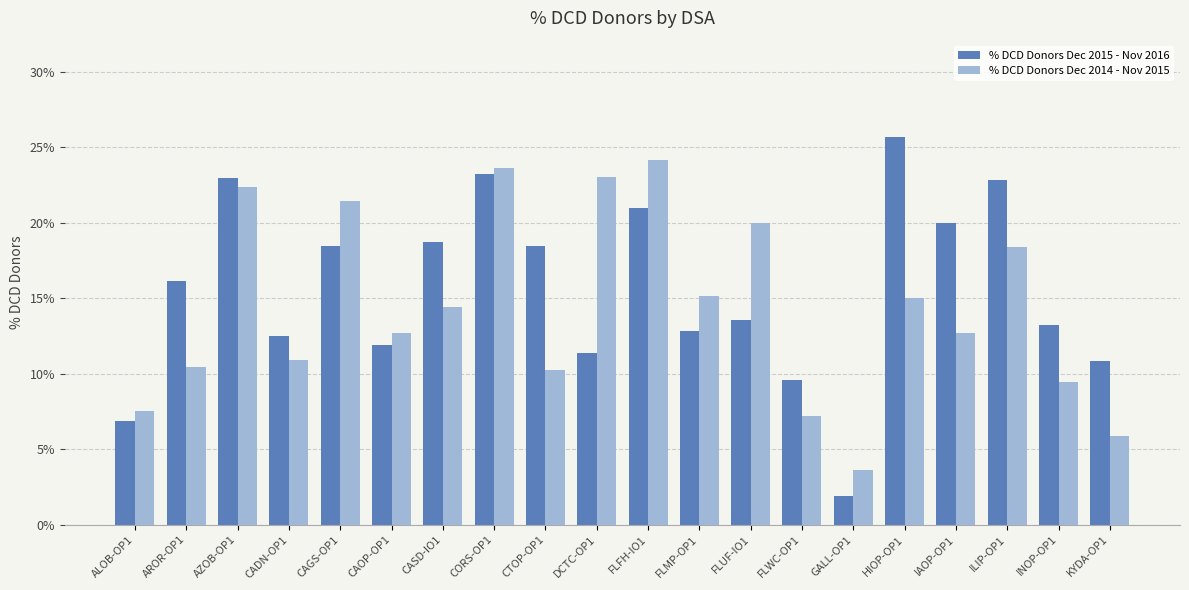

Reading left to right, transcribe all the data shown in this chart.

% DCD Donors Dec 2015 - Nov 2016: ALOB-OP1=0.1	AROR-OP1=0.2	AZOB-OP1=0.2	CADN-OP1=0.1	CAGS-OP1=0.2	CAOP-OP1=0.1	CASD-IO1=0.2	CORS-OP1=0.2	CTOP-OP1=0.2	DCTC-OP1=0.1	FLFH-IO1=0.2	FLMP-OP1=0.1	FLUF-IO1=0.1	FLWC-OP1=0.1	GALL-OP1=0.0	HIOP-OP1=0.3	IAOP-OP1=0.2	ILIP-OP1=0.2	INOP-OP1=0.1	KYDA-OP1=0.1
% DCD Donors Dec 2014 - Nov 2015: ALOB-OP1=0.1	AROR-OP1=0.1	AZOB-OP1=0.2	CADN-OP1=0.1	CAGS-OP1=0.2	CAOP-OP1=0.1	CASD-IO1=0.1	CORS-OP1=0.2	CTOP-OP1=0.1	DCTC-OP1=0.2	FLFH-IO1=0.2	FLMP-OP1=0.2	FLUF-IO1=0.2	FLWC-OP1=0.1	GALL-OP1=0.0	HIOP-OP1=0.1	IAOP-OP1=0.1	ILIP-OP1=0.2	INOP-OP1=0.1	KYDA-OP1=0.1